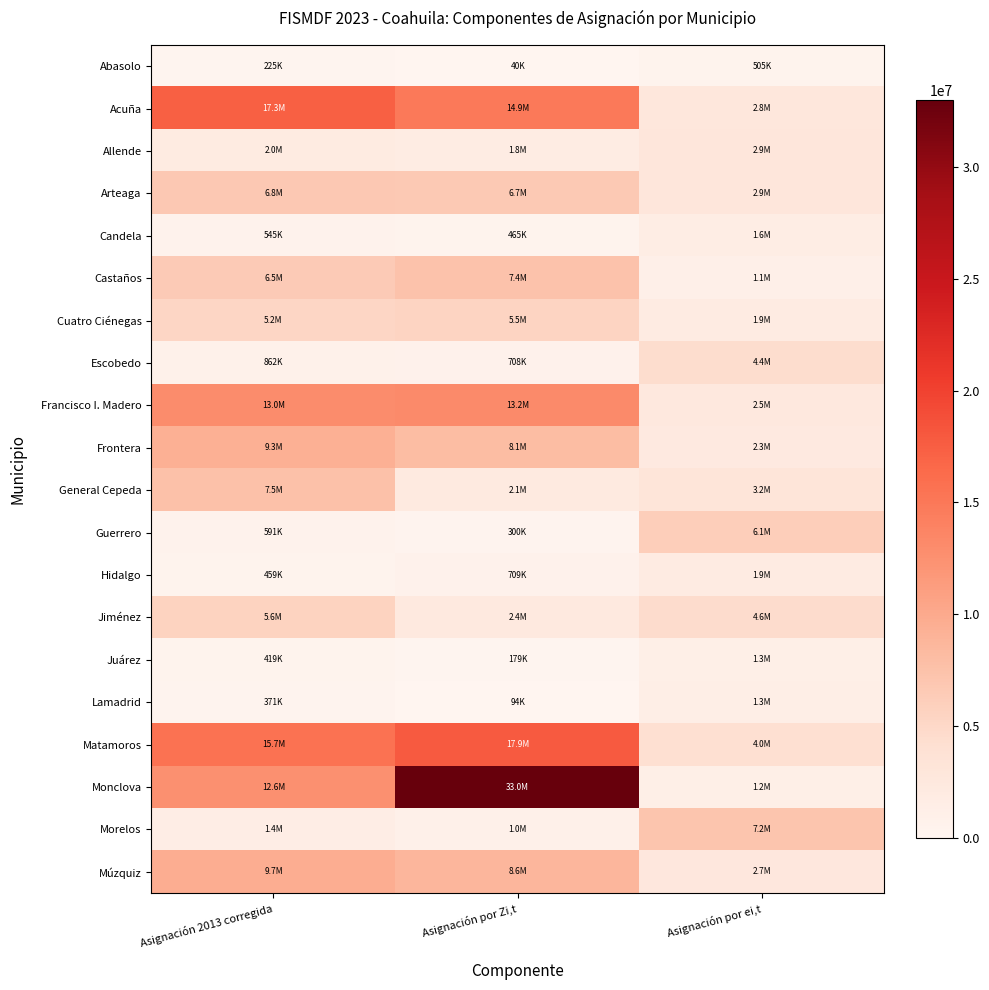

Reading left to right, list all the values displayed in this chart.

Abasolo: Asignación 2013 corregida=224893.4	Asignación por Zi,t=40267.4	Asignación por ei,t=504522.9
Acuña: Asignación 2013 corregida=17342136.4	Asignación por Zi,t=14881809.9	Asignación por ei,t=2834724.0
Allende: Asignación 2013 corregida=2040461.3	Asignación por Zi,t=1781972.0	Asignación por ei,t=2931944.2
Arteaga: Asignación 2013 corregida=6810700.1	Asignación por Zi,t=6657317.2	Asignación por ei,t=2920330.1
Candela: Asignación 2013 corregida=545455.7	Asignación por Zi,t=465449.4	Asignación por ei,t=1553399.3
Castaños: Asignación 2013 corregida=6464078.7	Asignación por Zi,t=7398080.2	Asignación por ei,t=1107427.7
Cuatro Ciénegas: Asignación 2013 corregida=5162195.8	Asignación por Zi,t=5521368.4	Asignación por ei,t=1905703.8
Escobedo: Asignación 2013 corregida=862448.3	Asignación por Zi,t=708385.6	Asignación por ei,t=4384129.7
Francisco I. Madero: Asignación 2013 corregida=12998124.2	Asignación por Zi,t=13247487.7	Asignación por ei,t=2535646.3
Frontera: Asignación 2013 corregida=9303804.0	Asignación por Zi,t=8076244.6	Asignación por ei,t=2282613.0
General Cepeda: Asignación 2013 corregida=7525361.3	Asignación por Zi,t=2101923.8	Asignación por ei,t=3198646.4
Guerrero: Asignación 2013 corregida=590791.4	Asignación por Zi,t=300081.6	Asignación por ei,t=6114817.1
Hidalgo: Asignación 2013 corregida=459425.1	Asignación por Zi,t=709310.4	Asignación por ei,t=1858242.6
Jiménez: Asignación 2013 corregida=5584852.6	Asignación por Zi,t=2427201.9	Asignación por ei,t=4617234.5
Juárez: Asignación 2013 corregida=419444.0	Asignación por Zi,t=179011.9	Asignación por ei,t=1252608.5
Lamadrid: Asignación 2013 corregida=370538.6	Asignación por Zi,t=94331.4	Asignación por ei,t=1297344.5
Matamoros: Asignación 2013 corregida=15714336.6	Asignación por Zi,t=17893920.2	Asignación por ei,t=4041738.5
Monclova: Asignación 2013 corregida=12625443.7	Asignación por Zi,t=32986388.5	Asignación por ei,t=1240032.1
Morelos: Asignación 2013 corregida=1449313.0	Asignación por Zi,t=1028263.6	Asignación por ei,t=7159995.1
Múzquiz: Asignación 2013 corregida=9658992.8	Asignación por Zi,t=8642174.9	Asignación por ei,t=2669766.8